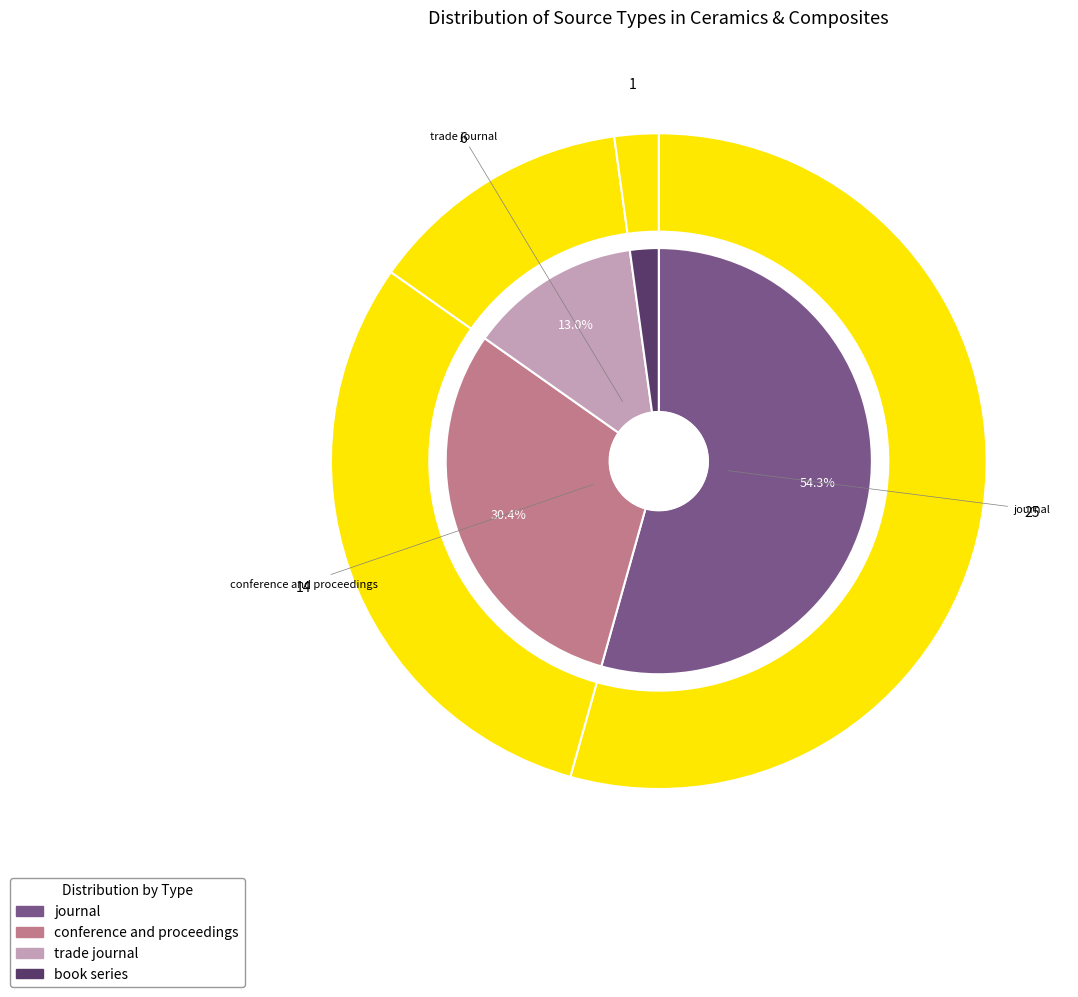

Is there any slice that represents more than half of the pie?

Yes